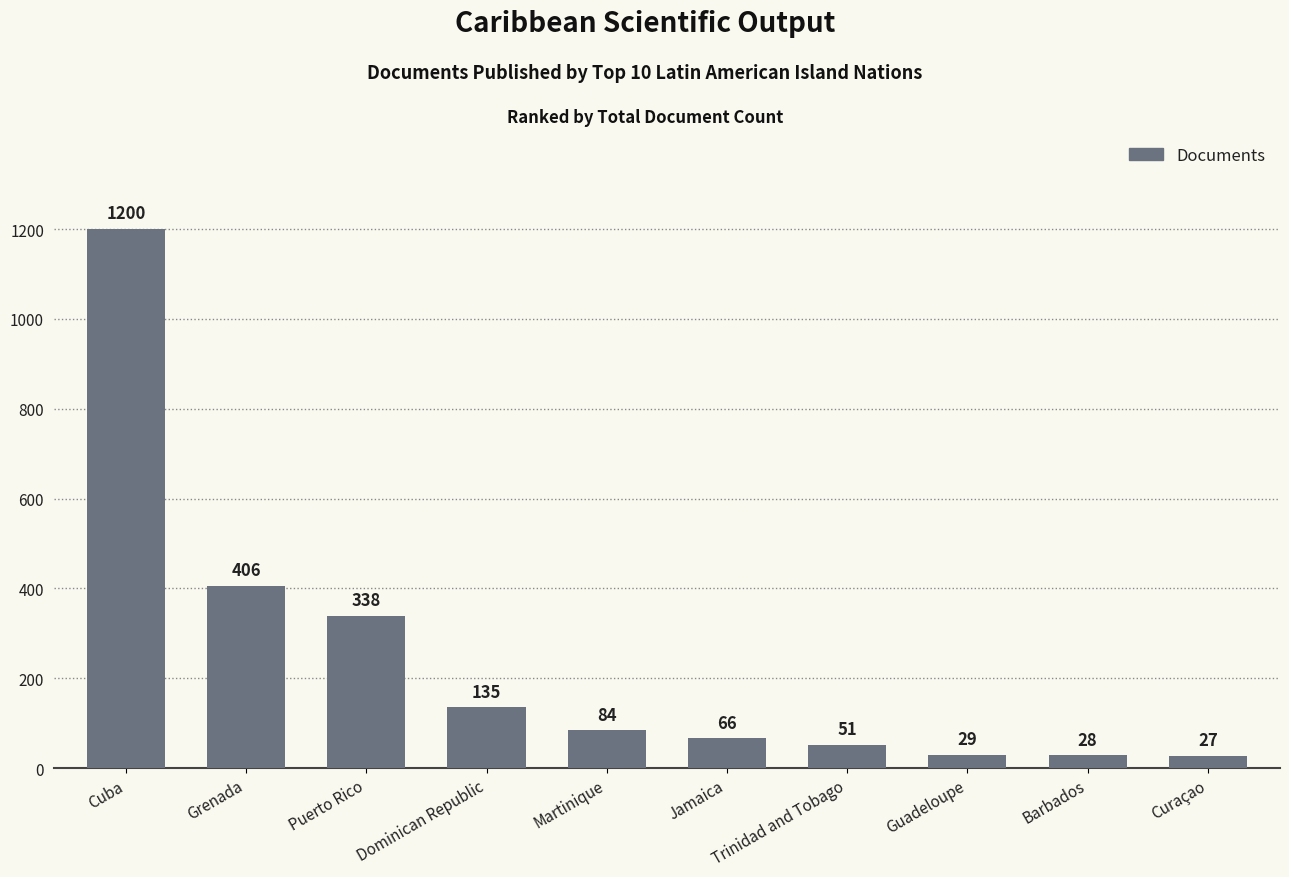

Where does the data first go above 84?

Cuba